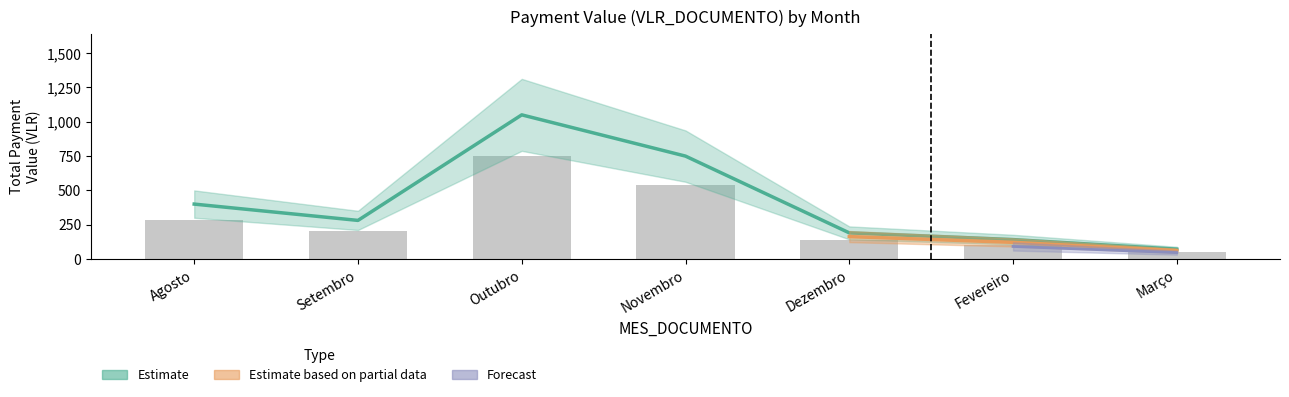

List the labels in order of value, smallest first.

Março, Fevereiro, Dezembro, Setembro, Agosto, Novembro, Outubro